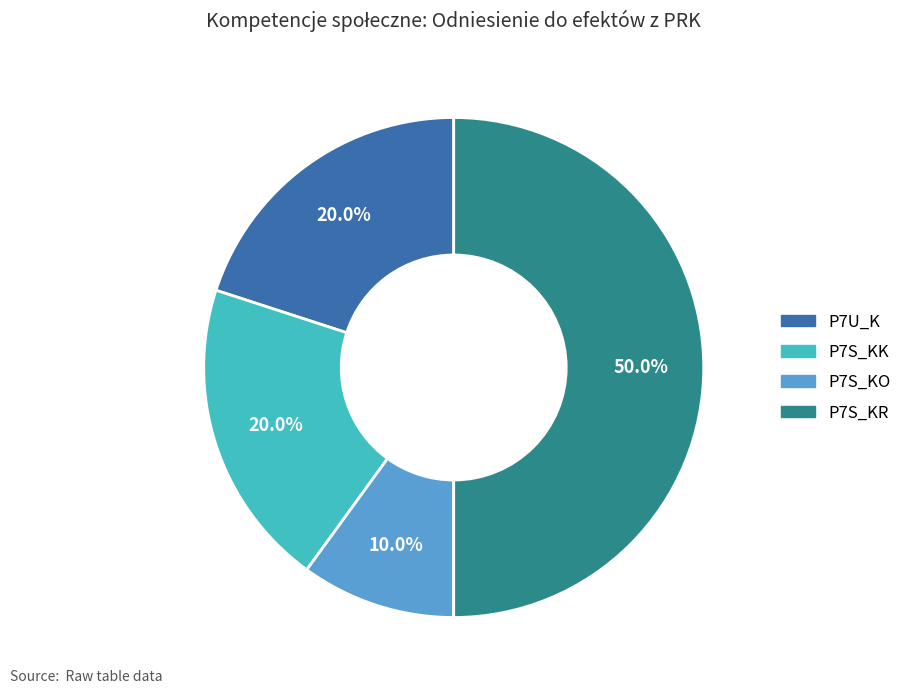

How many slices are in this pie chart?

4